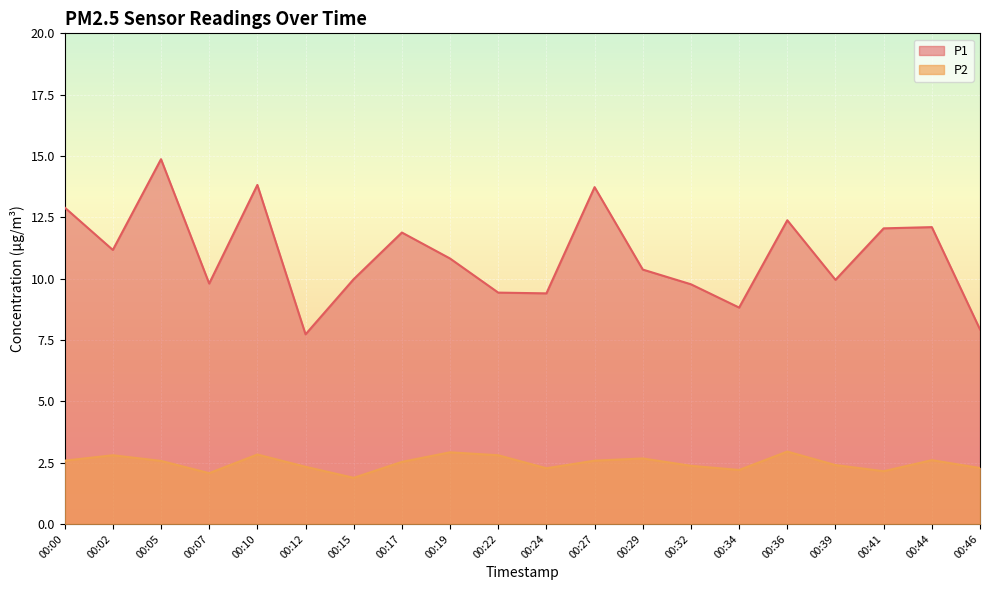

Reading left to right, transcribe all the data shown in this chart.

P1: 00:00=12.9	00:02=11.2	00:05=14.9	00:07=9.8	00:10=13.8	00:12=7.7	00:15=10.0	00:17=11.9	00:19=10.8	00:22=9.4	00:24=9.4	00:27=13.7	00:29=10.4	00:32=9.8	00:34=8.8	00:36=12.4	00:39=9.9	00:41=12.1	00:44=12.1	00:46=7.9
P2: 00:00=2.6	00:02=2.8	00:05=2.6	00:07=2.1	00:10=2.8	00:12=2.3	00:15=1.9	00:17=2.5	00:19=2.9	00:22=2.8	00:24=2.3	00:27=2.6	00:29=2.7	00:32=2.4	00:34=2.2	00:36=3.0	00:39=2.4	00:41=2.1	00:44=2.6	00:46=2.3